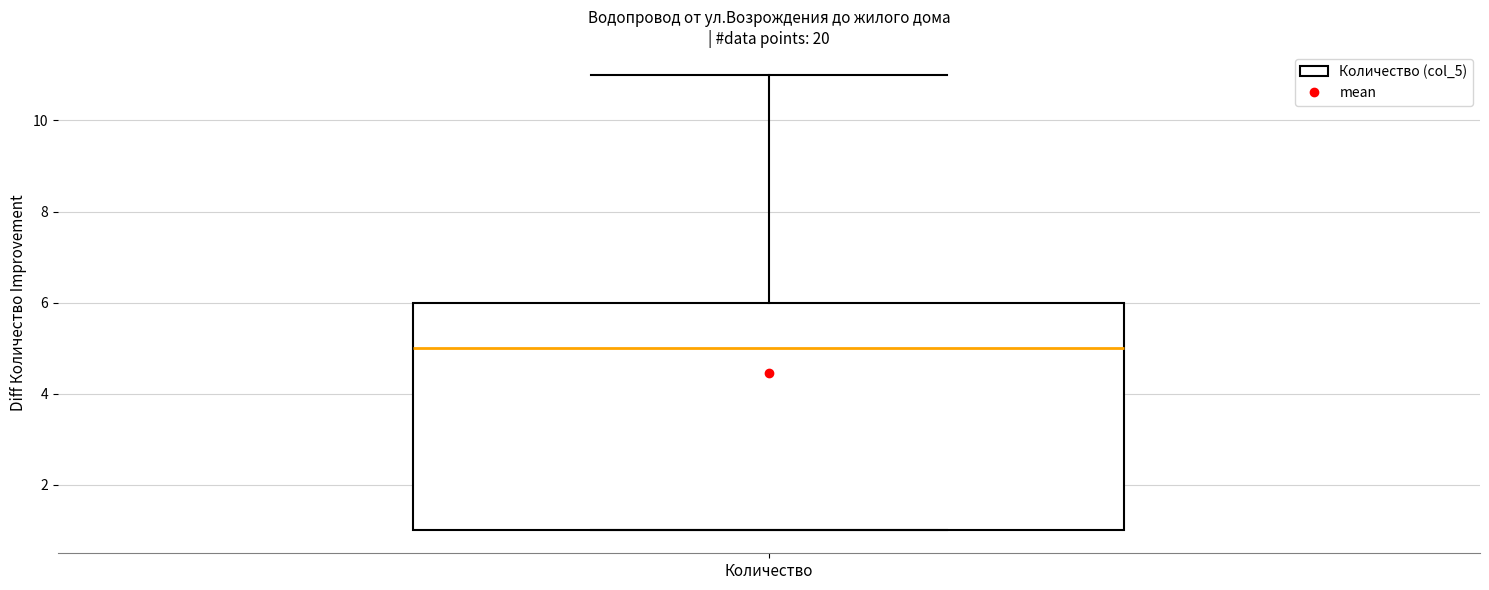

Read this box plot against the y-axis: the position of the median line, the range covered by the box, and the ends of both whiskers. The values are not printed on the chart, so give them approximately, as read against the axis.

median 5, box 1 to 6, whiskers 1 to 11